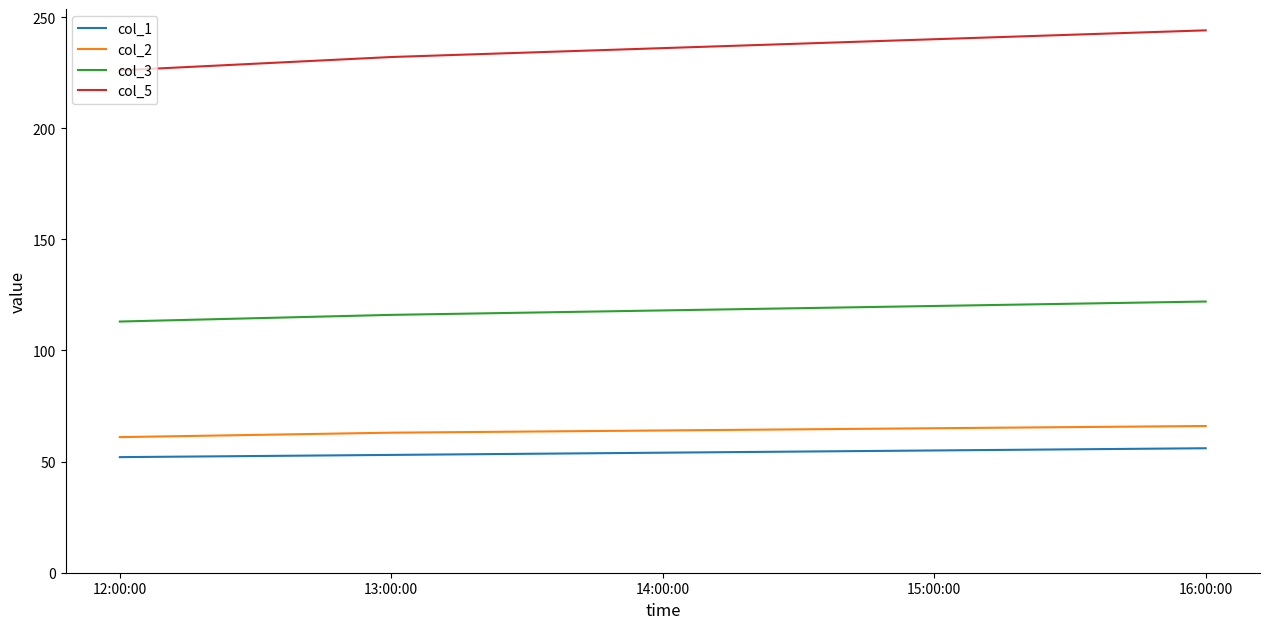

What is the total value across all series at 14:00:00?

472